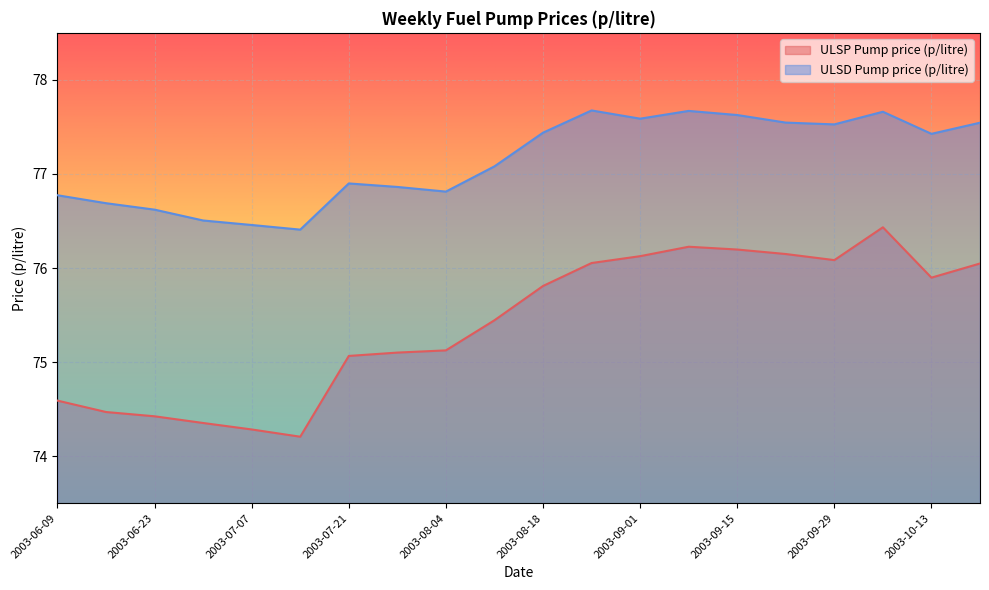

What is the difference between the highest and lowest values at 2003-09-15?

1.4